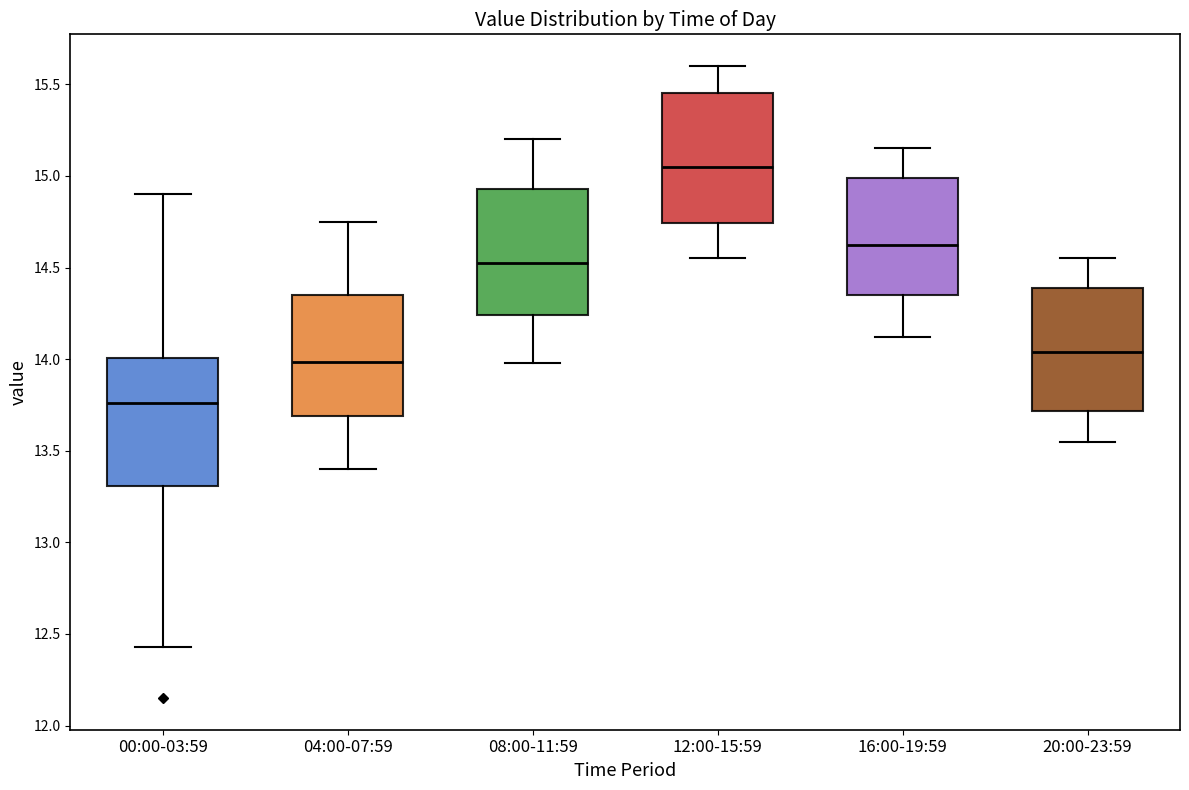

Which box's median line is the lowest?

00:00-03:59